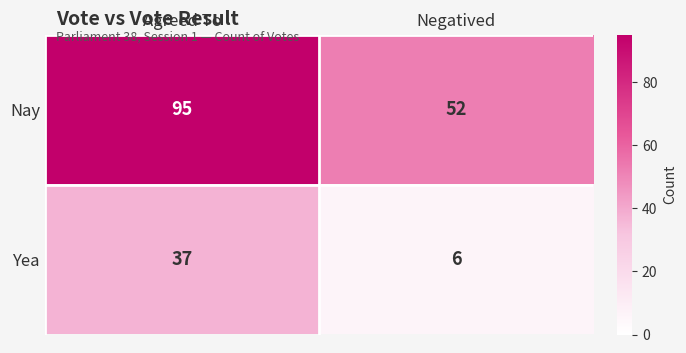

What is the greatest value displayed?

95